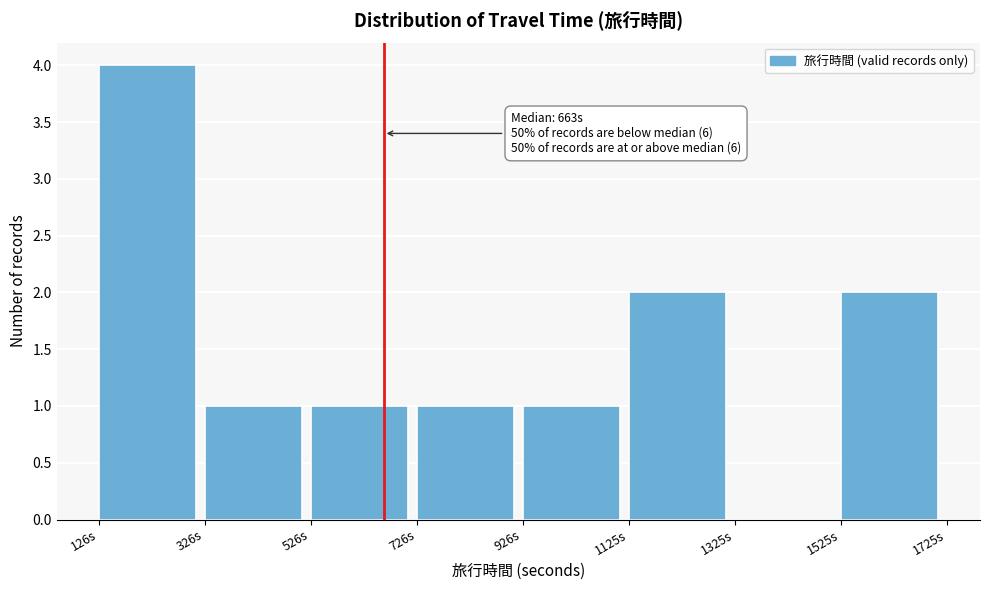

Which range on the x-axis has the tallest bar?

120 to 320